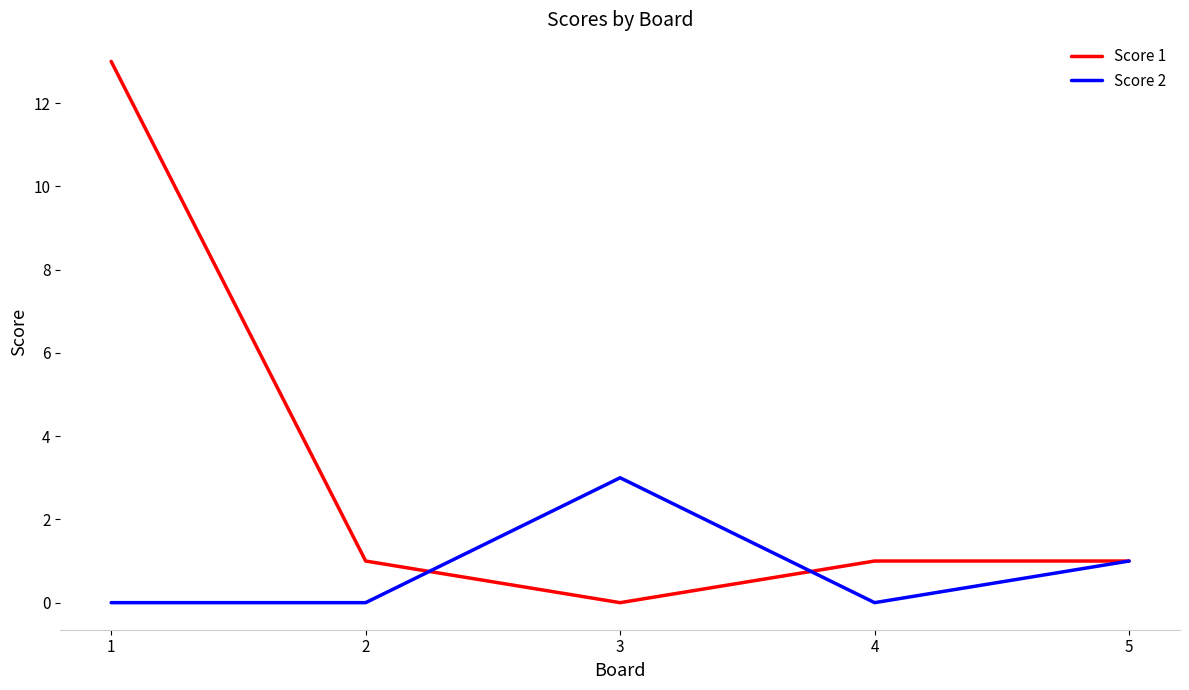

Rank the series by their maximum value, from lowest to highest.

Score 2, Score 1